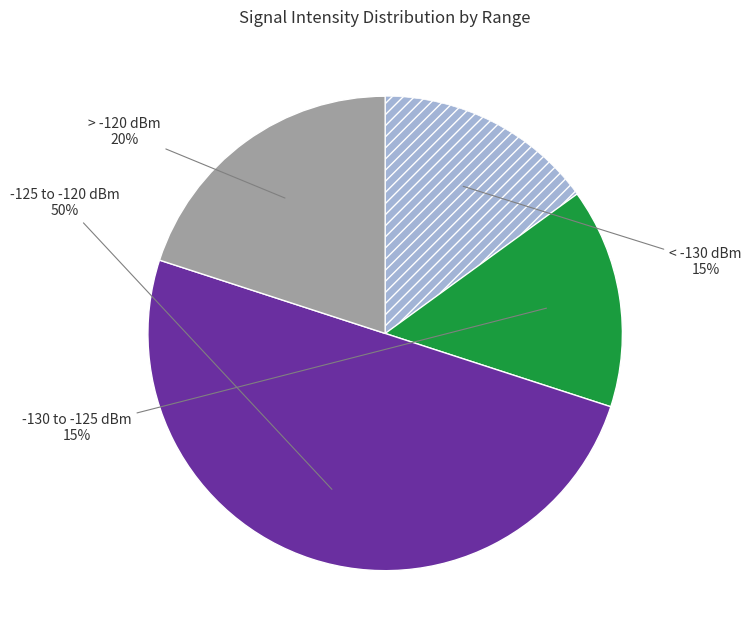

To the nearest percent, what is the average slice percentage?

25%